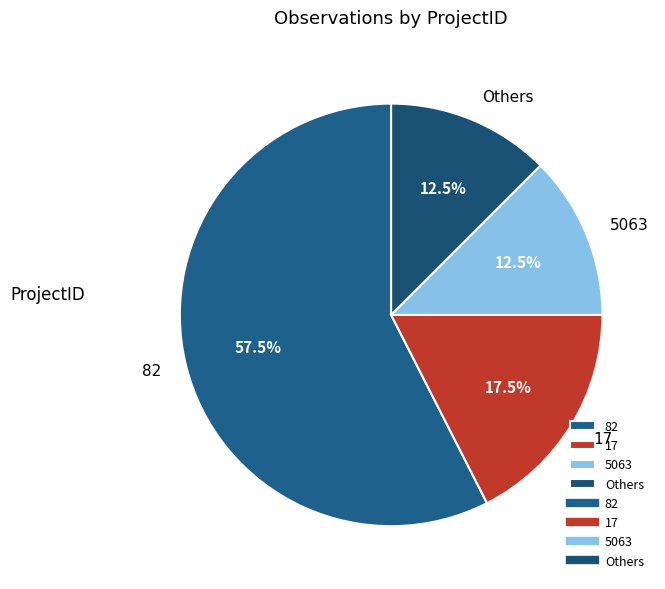

Between Others and 17, which is larger?

17